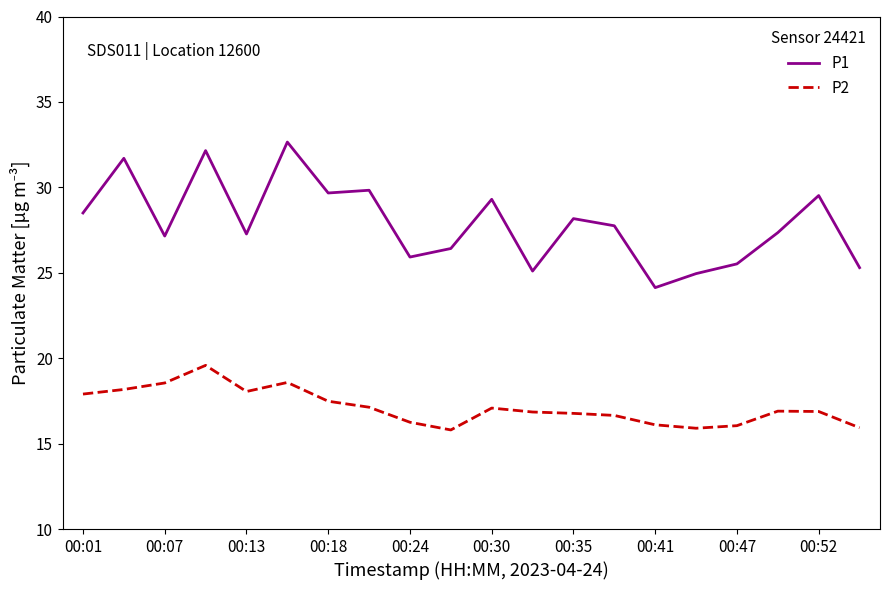

Rank the series by their maximum value, from highest to lowest.

P1, P2